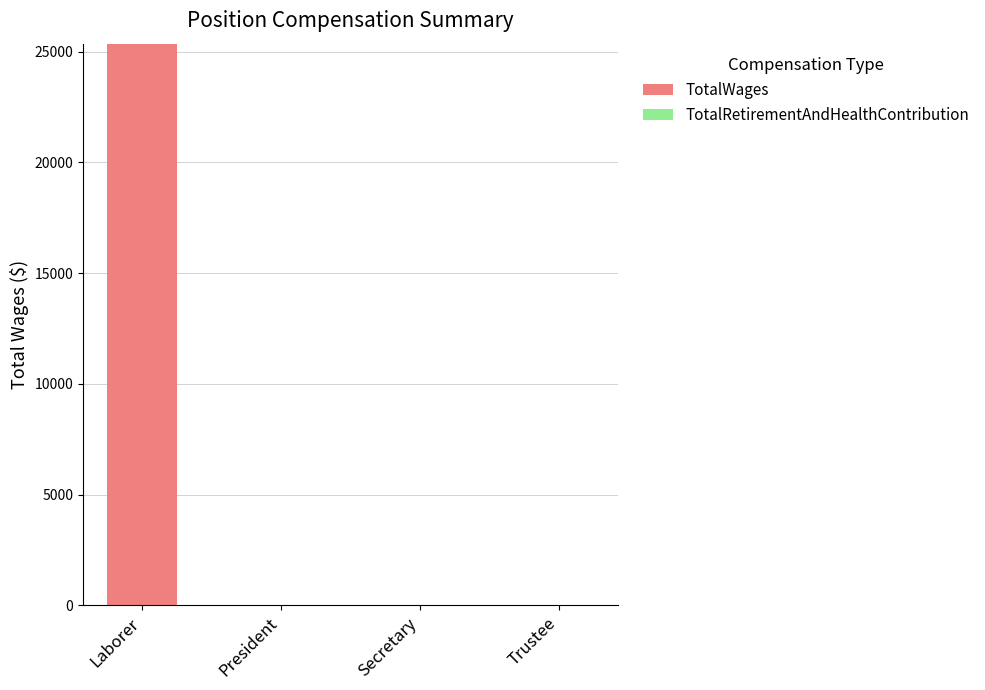

The chart shows a value of 0 at Secretary. True or false?

True